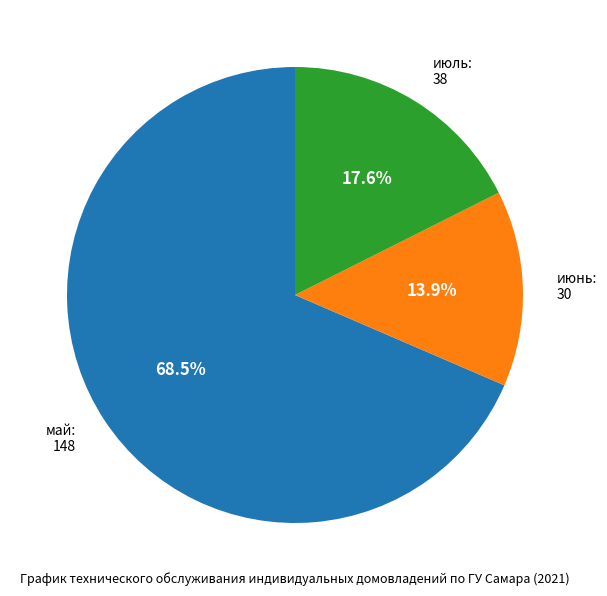

How many slices are in this pie chart?

3